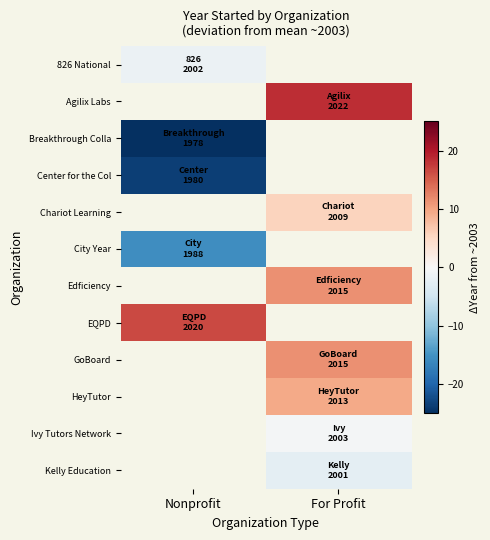

Which series has the largest range (max minus min)?

826 National